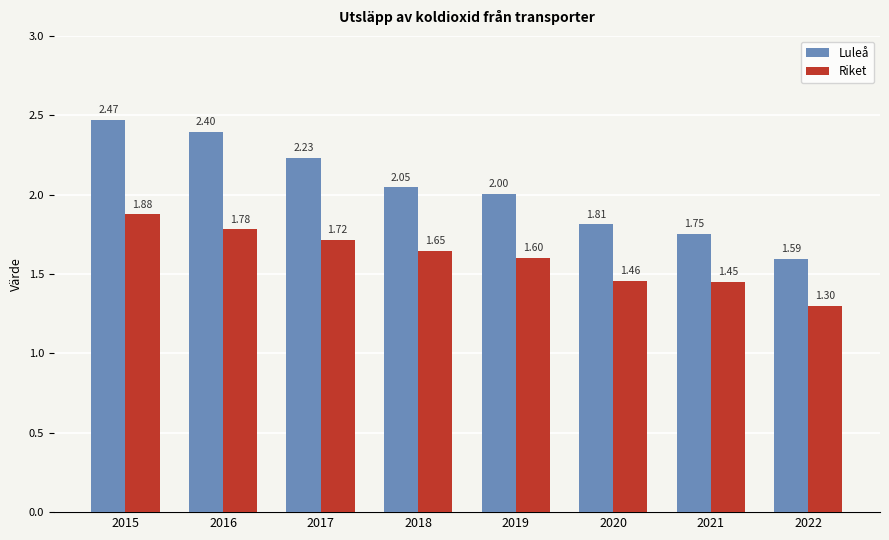

What is the smallest value displayed?

1.3